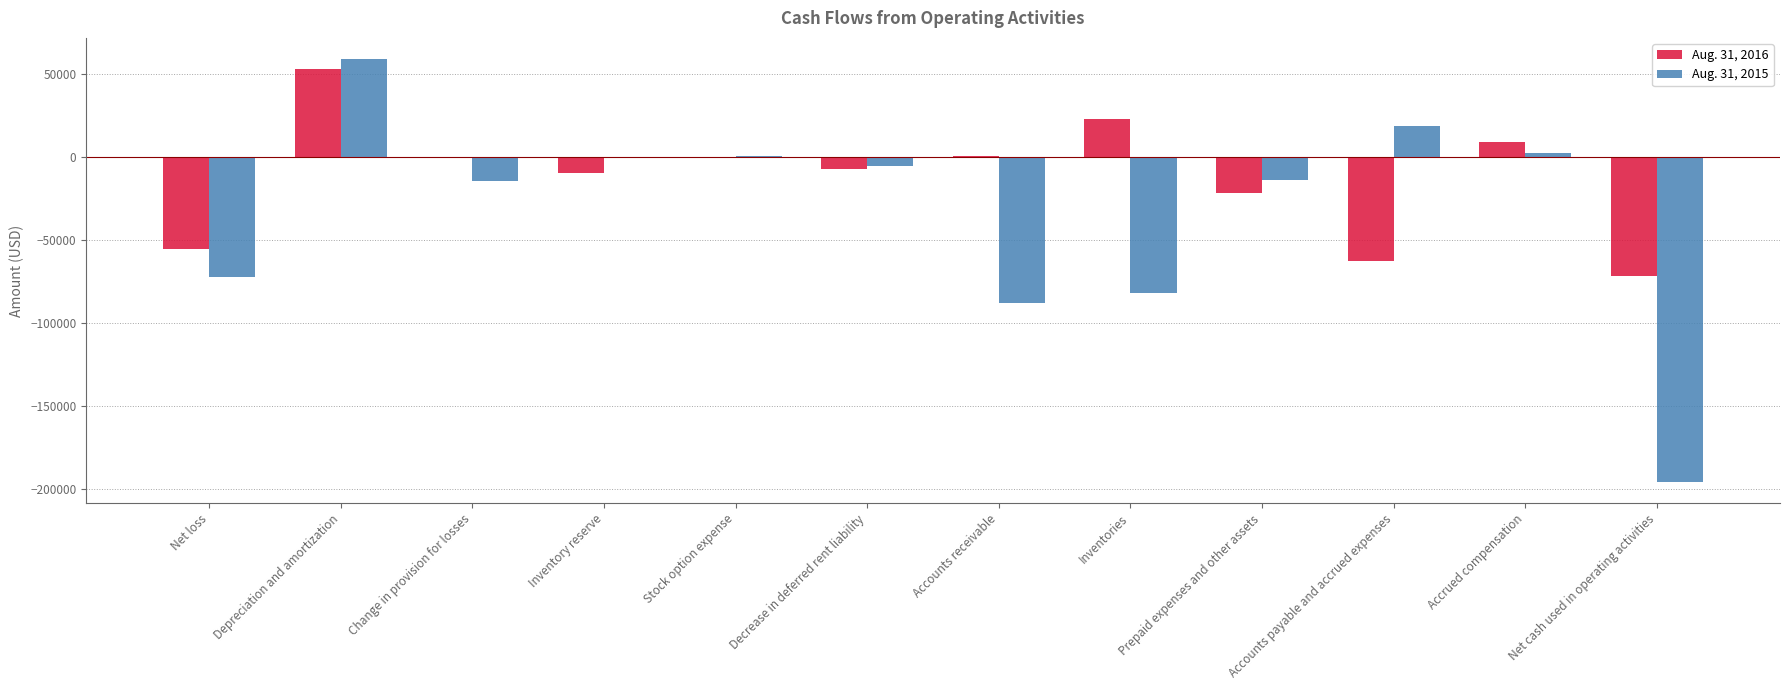

What is the sum of all Aug. 31, 2016 values?

-143864